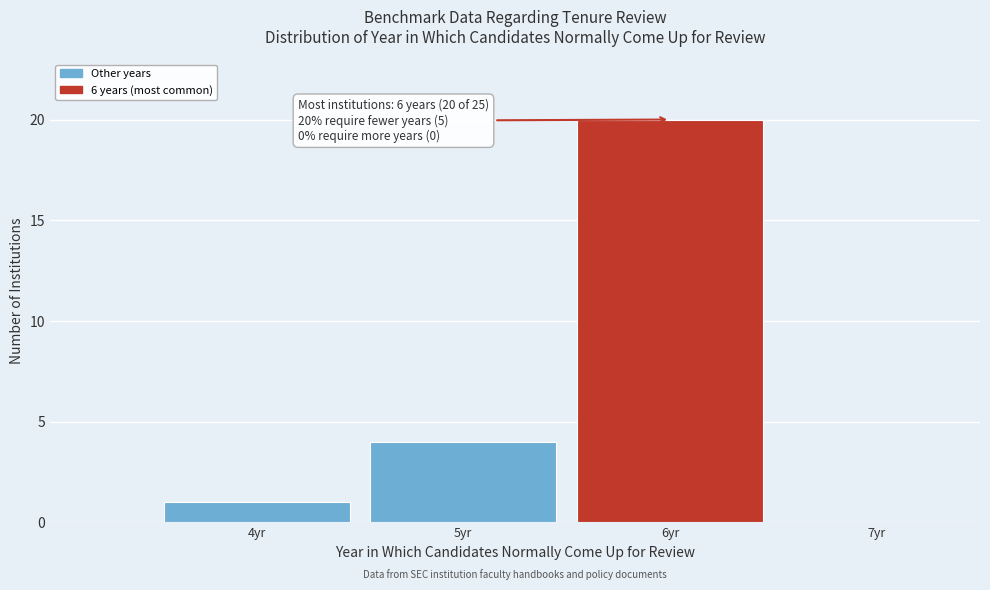

Over which range of the x-axis is the bar tallest?

5.5 to 6.5